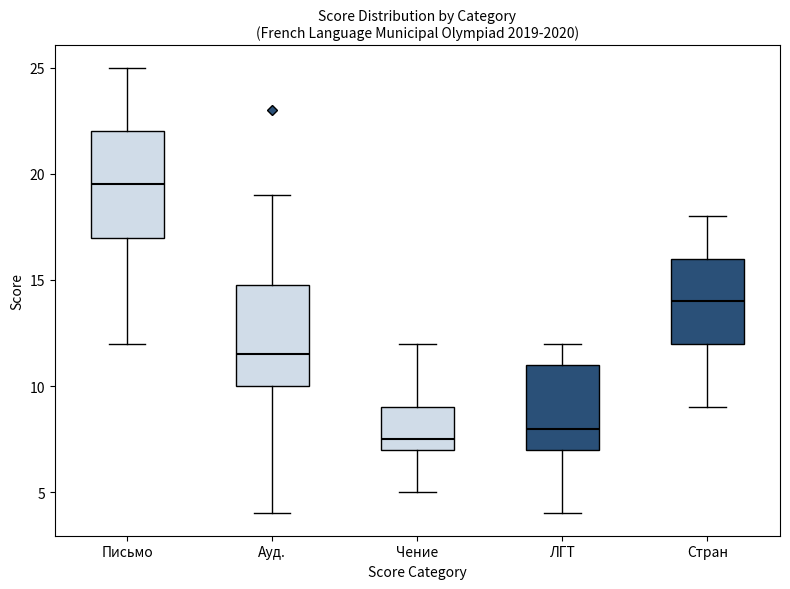

Which box has the highest median line?

Письмо